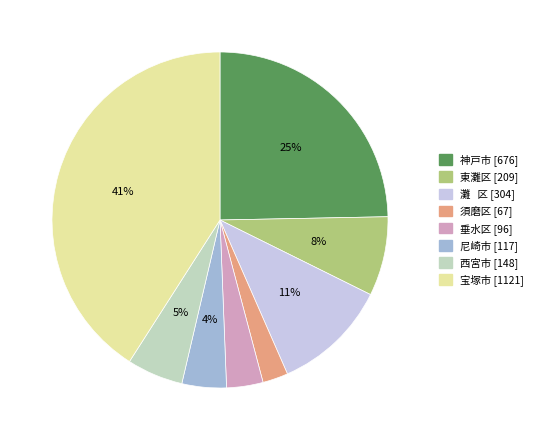

Does 西宮市 represent more than half of the total?

No